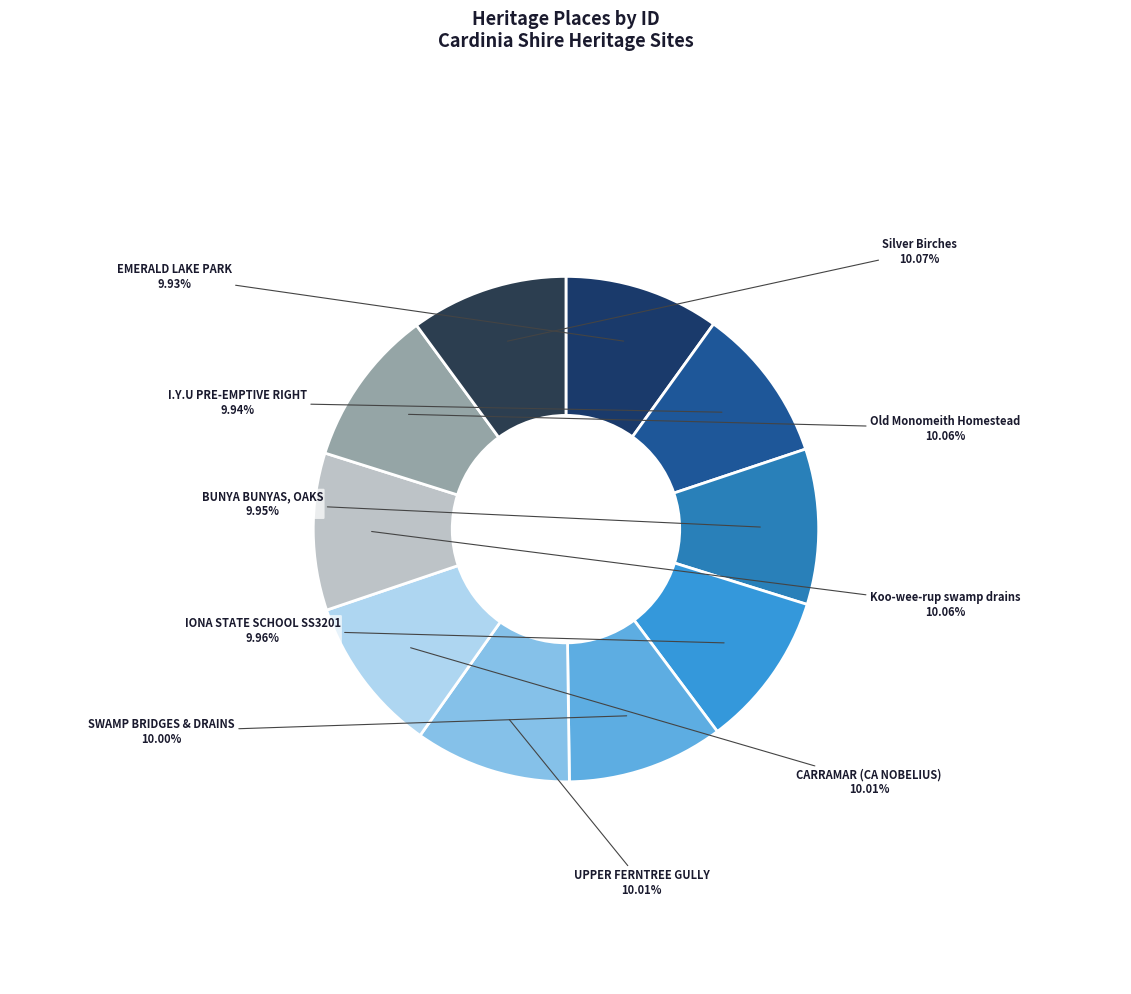

Count the number of slices in the pie.

10